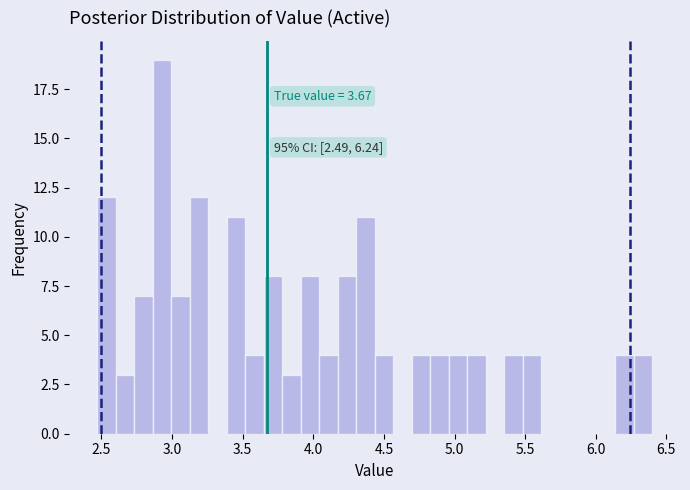

Read against the x-axis, roughly where is the centre of the tallest bar?

2.95